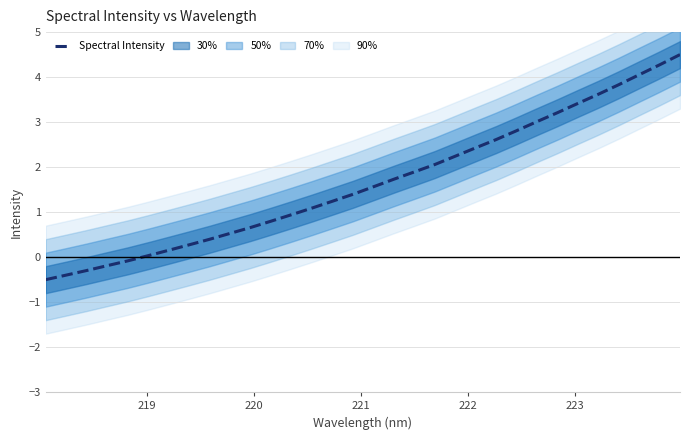

What is the sum of all values?

53.3